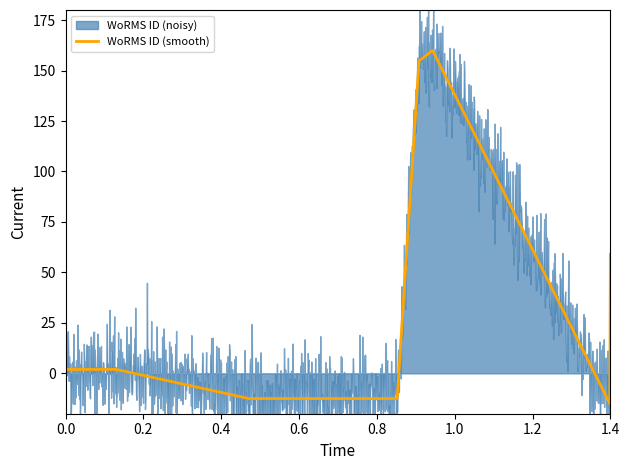

What is the sum of all values?

341.4